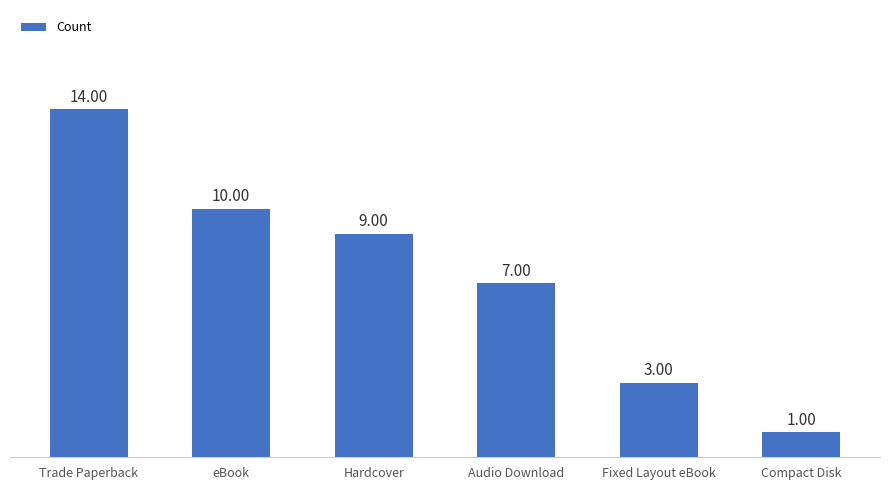

Between Fixed Layout eBook and Hardcover, which is larger?

Hardcover